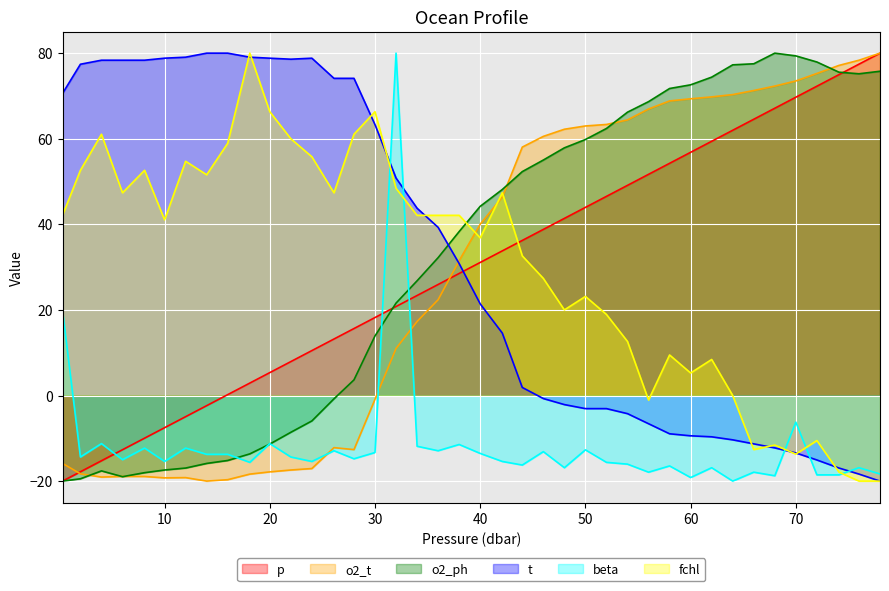

Rank the categories by p value from highest to lowest.

78.0, 76.0, 74.1, 72.0, 70.0, 68.0, 66.0, 64.0, 62.0, 60.0, 58.0, 56.0, 54.0, 52.0, 50.0, 48.0, 46.0, 44.0, 42.1, 40.0, 38.0, 36.0, 34.0, 32.0, 30.0, 28.0, 26.1, 24.0, 22.0, 20.0, 18.1, 16.0, 14.0, 12.0, 10.0, 8.1, 6.0, 4.0, 2.0, 0.3